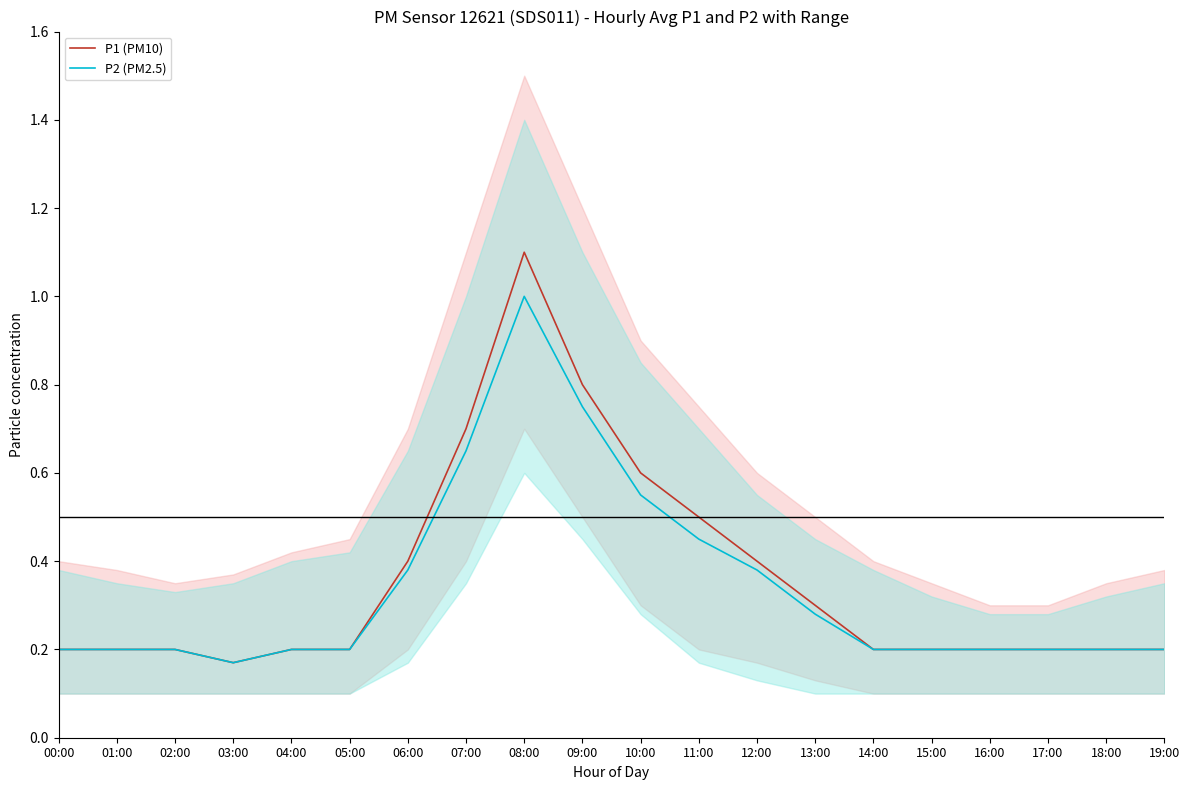

What is the label of the 5th point from the right?

15:00